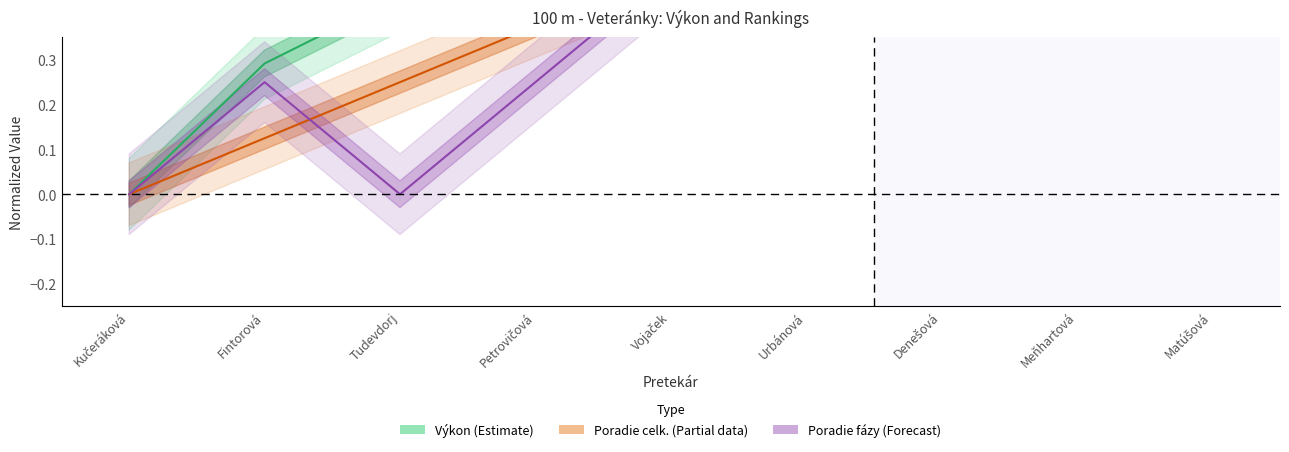

How many lines are shown in the chart?

3